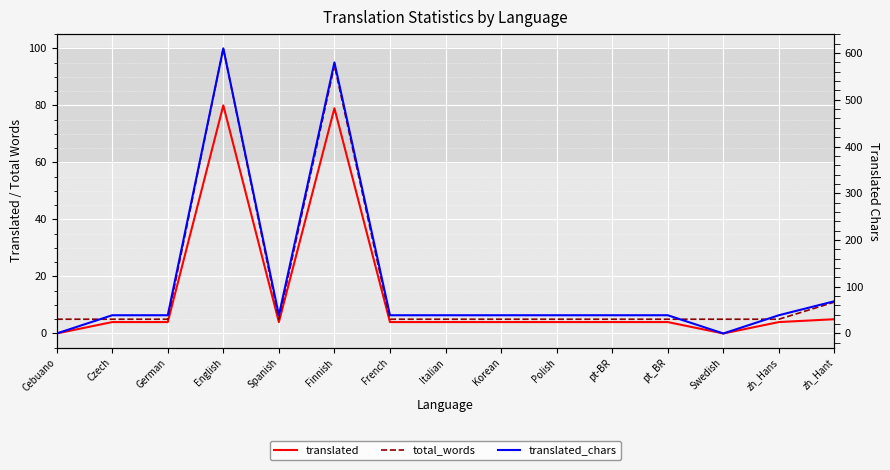

What are all the series names shown in the legend?

translated, total_words, translated_chars